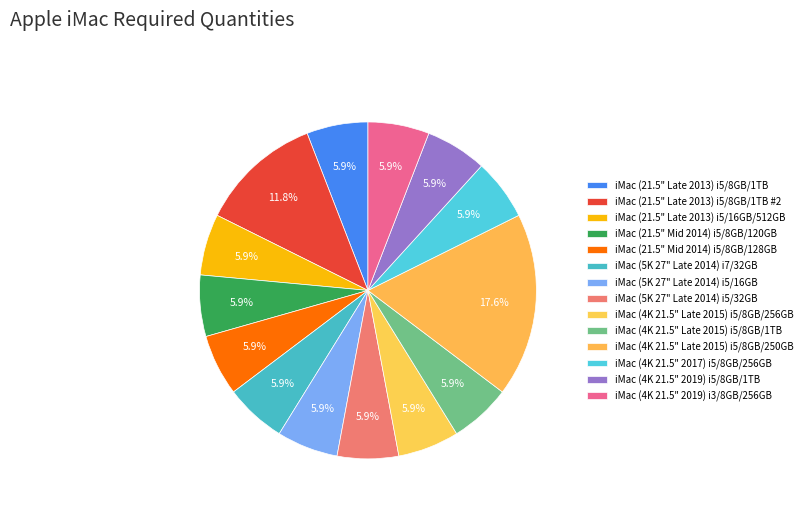

Does iMac (5K 27" Late 2014) i7/32GB account for over 50% of the chart?

No